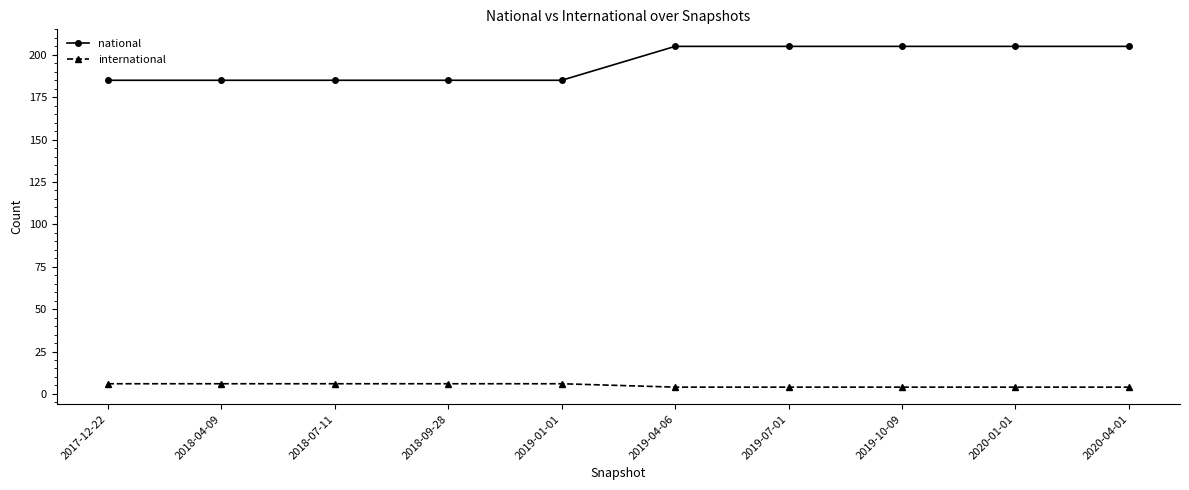

Reading left to right, transcribe all the data shown in this chart.

national: 2017-12-22=185	2018-04-09=185	2018-07-11=185	2018-09-28=185	2019-01-01=185	2019-04-06=205	2019-07-01=205	2019-10-09=205	2020-01-01=205	2020-04-01=205
international: 2017-12-22=6	2018-04-09=6	2018-07-11=6	2018-09-28=6	2019-01-01=6	2019-04-06=4	2019-07-01=4	2019-10-09=4	2020-01-01=4	2020-04-01=4